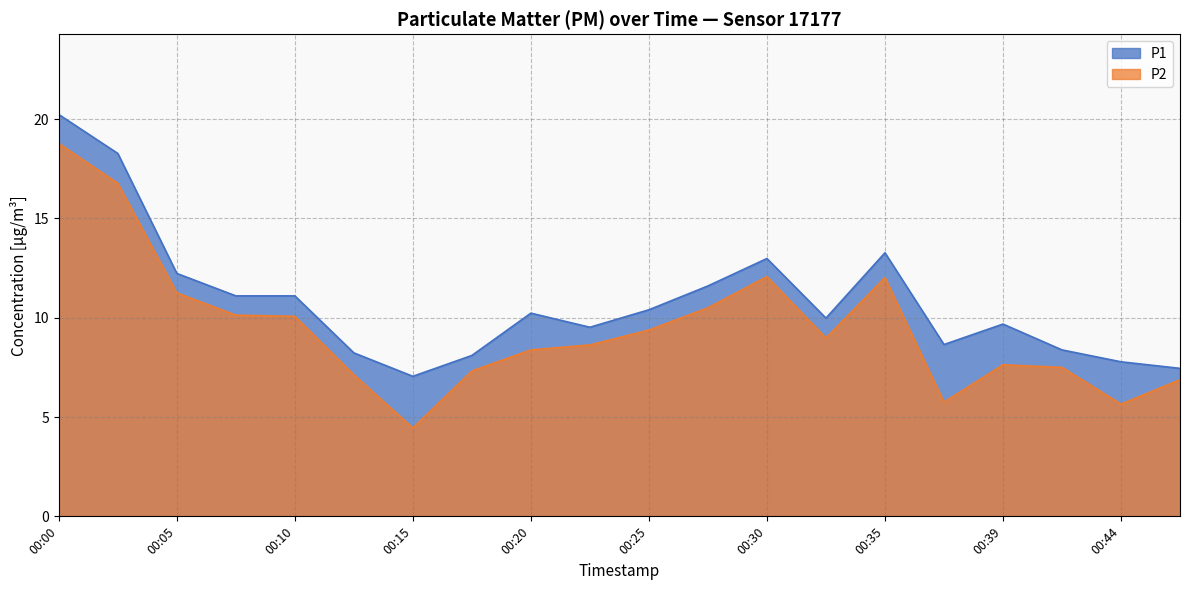

Reading left to right, list all the values displayed in this chart.

P1: 20.2	18.3	12.2	11.1	11.1	8.2	7.0	8.1	10.2	9.5	10.4	11.6	13.0	10.0	13.3	8.7	9.7	8.4	7.8	7.5
P2: 18.8	16.8	11.2	10.1	10.1	7.1	4.5	7.3	8.4	8.6	9.4	10.5	12.1	9.0	12.0	5.8	7.6	7.5	5.7	6.9